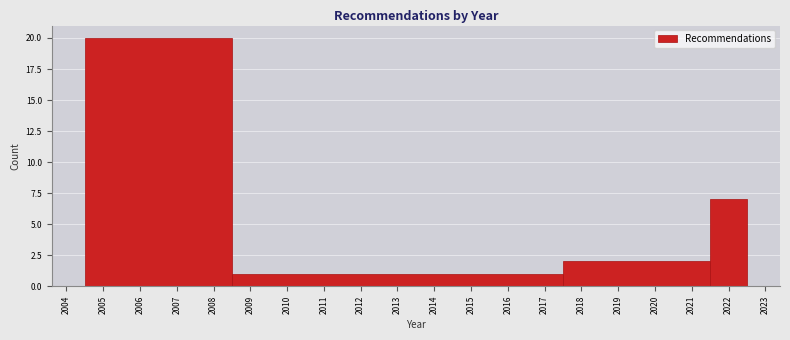

Reading left to right, transcribe this chart: for each bar, give the range it covers on the x-axis and its height. The values are not printed on the chart, so give them approximately, as read against the axis.

2004.5 to 2008.5: 20
2008.5 to 2017.5: 1
2017.5 to 2021.5: 2
2021.5 to 2022.5: 7